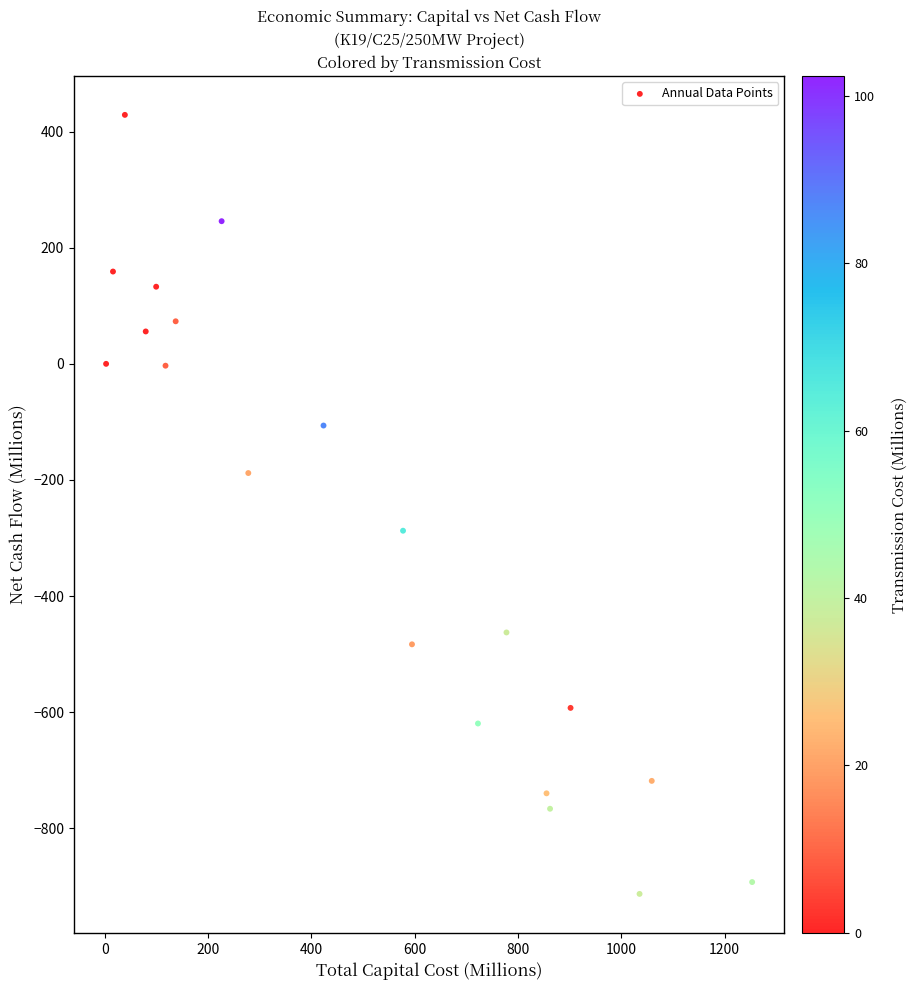

What is the range of Y values (max minus min)?

1341.3